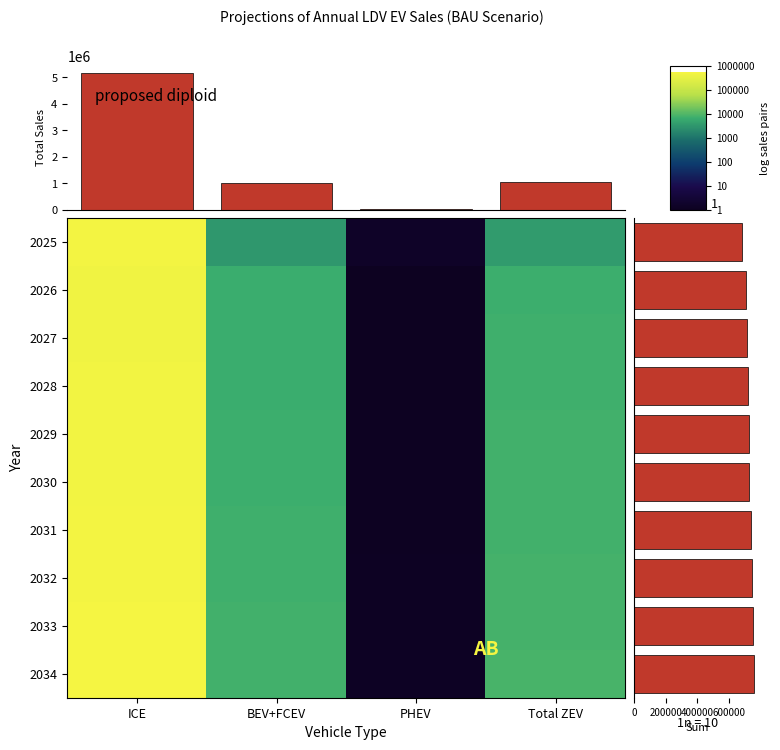

Where does the 2027 series first go above 5?

ICE